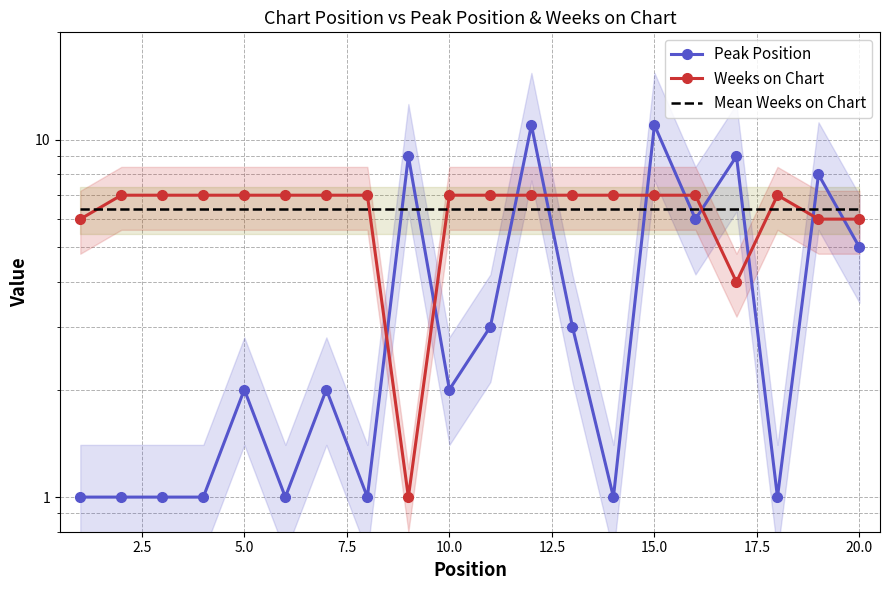

Count the Weeks on Chart values in the range 7 to 8.

15